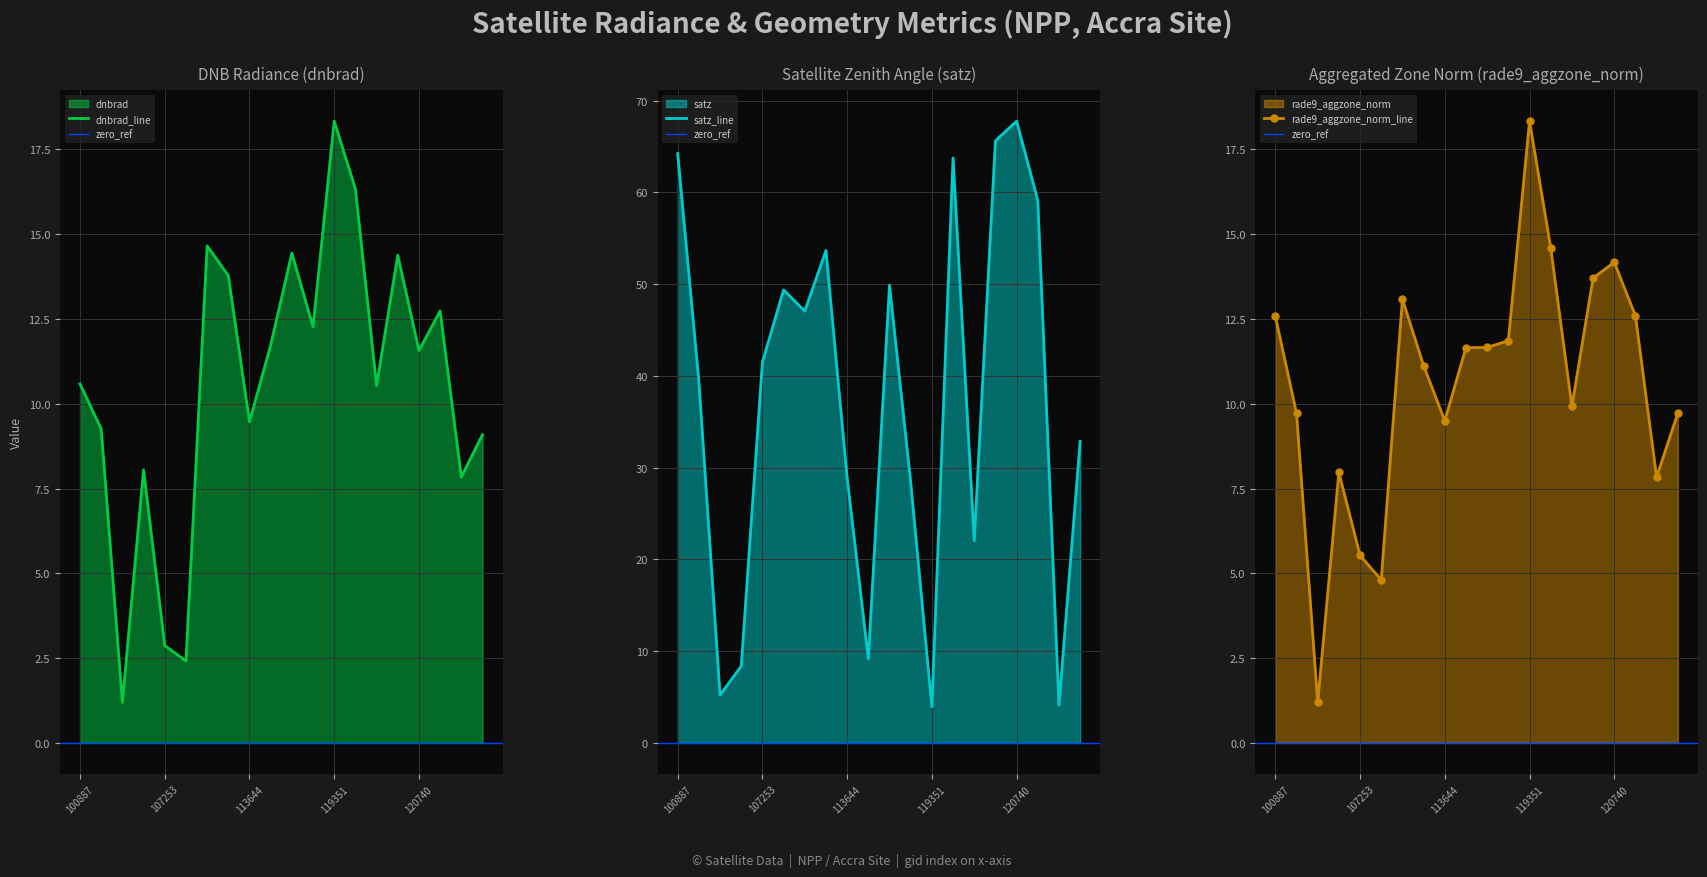

Which has a higher value, 121771 or 107081?

121771